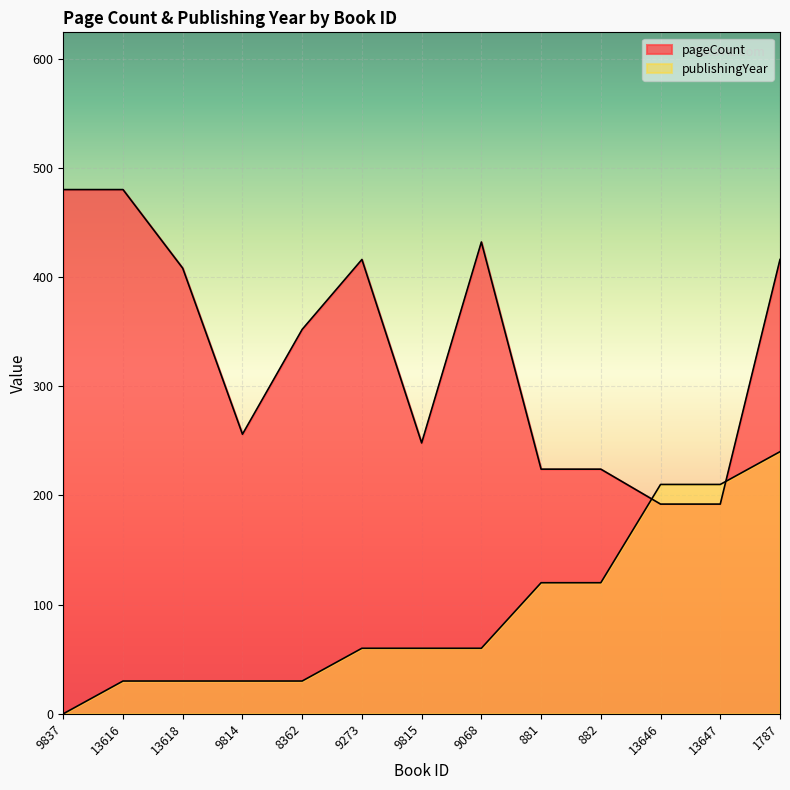

At which label does publishingYear first exceed 60?

881